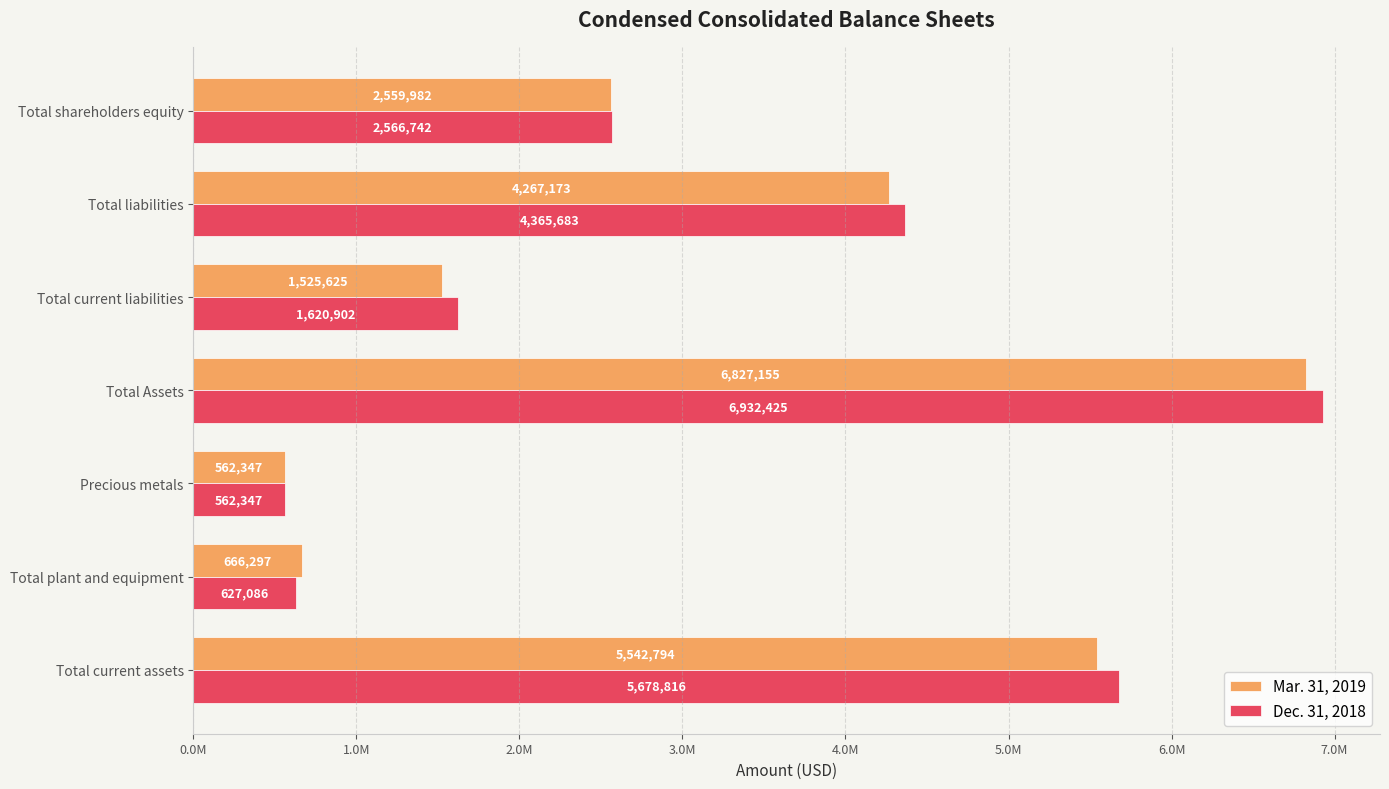

List the labels in order of Dec. 31, 2018 value, smallest first.

Precious metals, Total plant and equipment, Total current liabilities, Total shareholders equity, Total liabilities, Total current assets, Total Assets